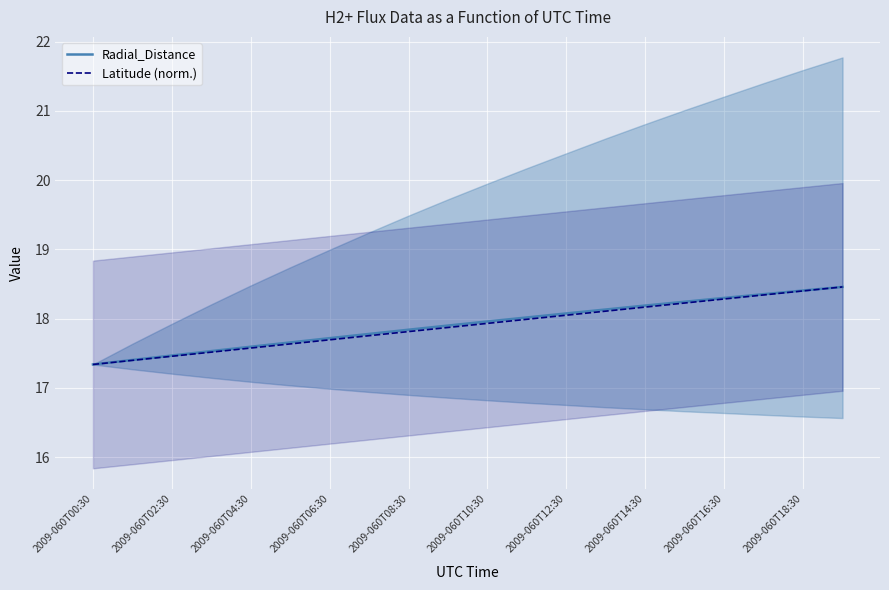

Is it true that Radial_Distance equals 27.3 at 2009-060T16:30?

False